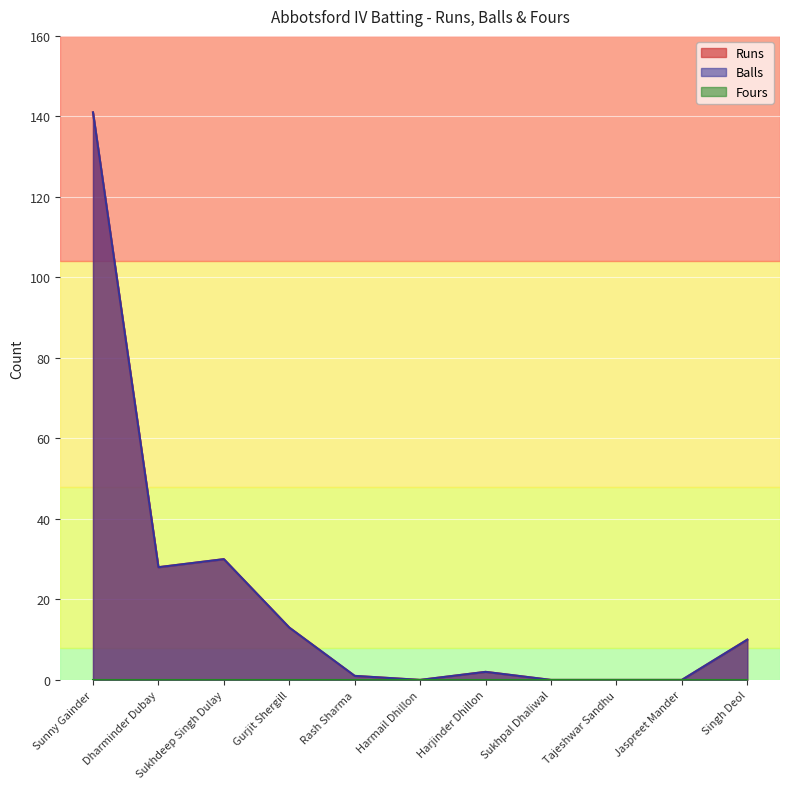

Is the value of Balls at Harmail Dhillon greater than the value of Runs at Sunny Gainder?

No